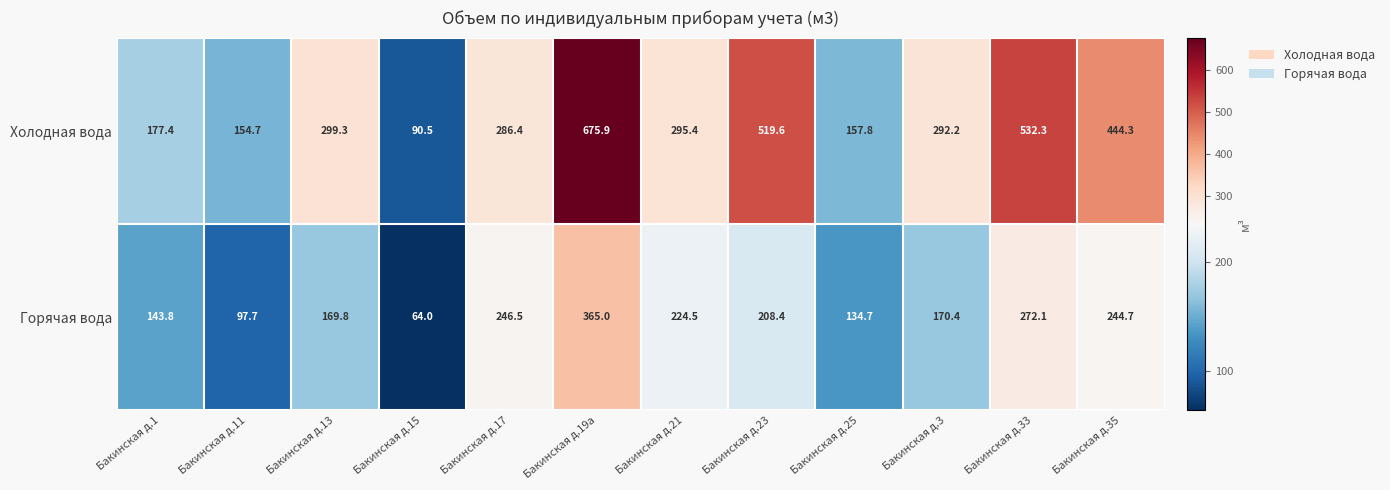

What is the total value across all series at Бакинская д.25?

292.5